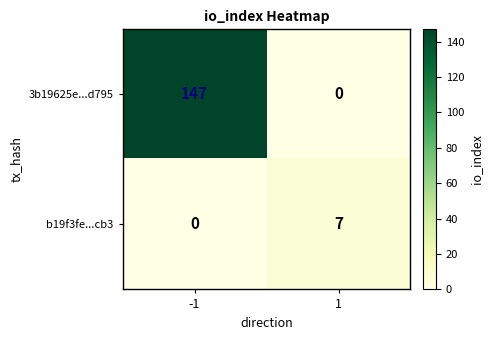

What is the difference between the highest and lowest values at 1?

7